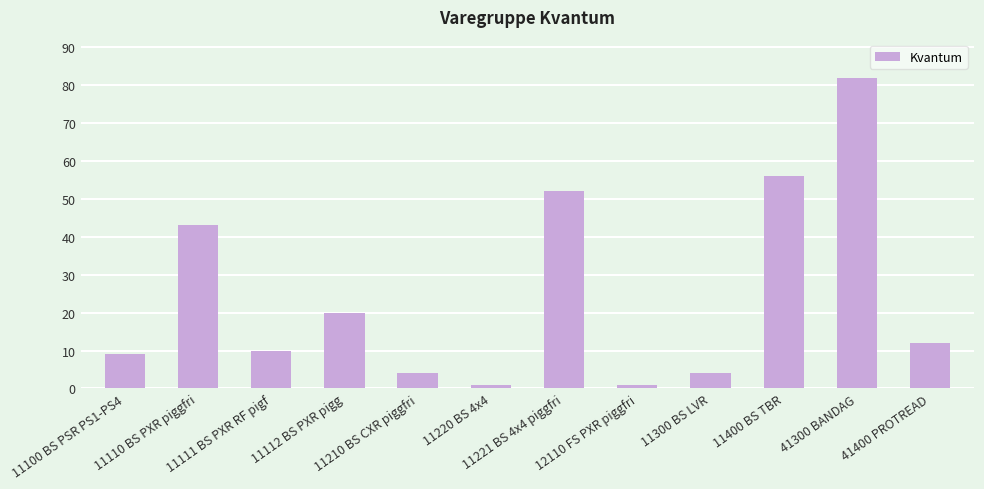

Approximately how many times larger is the value at 11210 BS CXR piggfri compared to 11300 BS LVR?

1.0